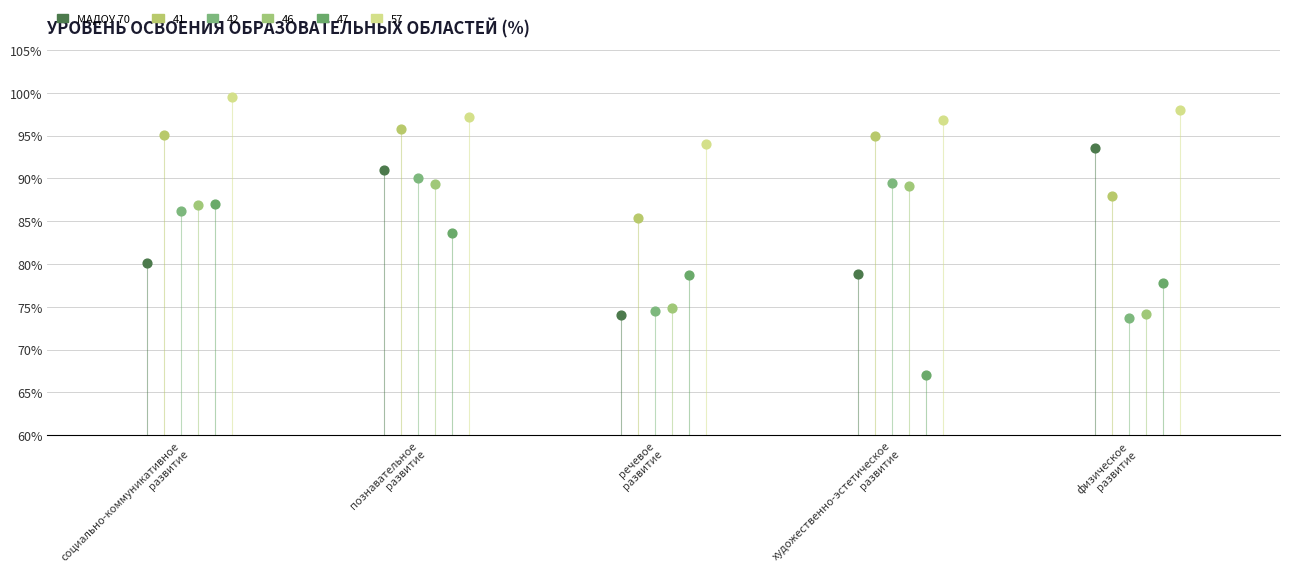

Which series reaches the minimum Y coordinate?

47